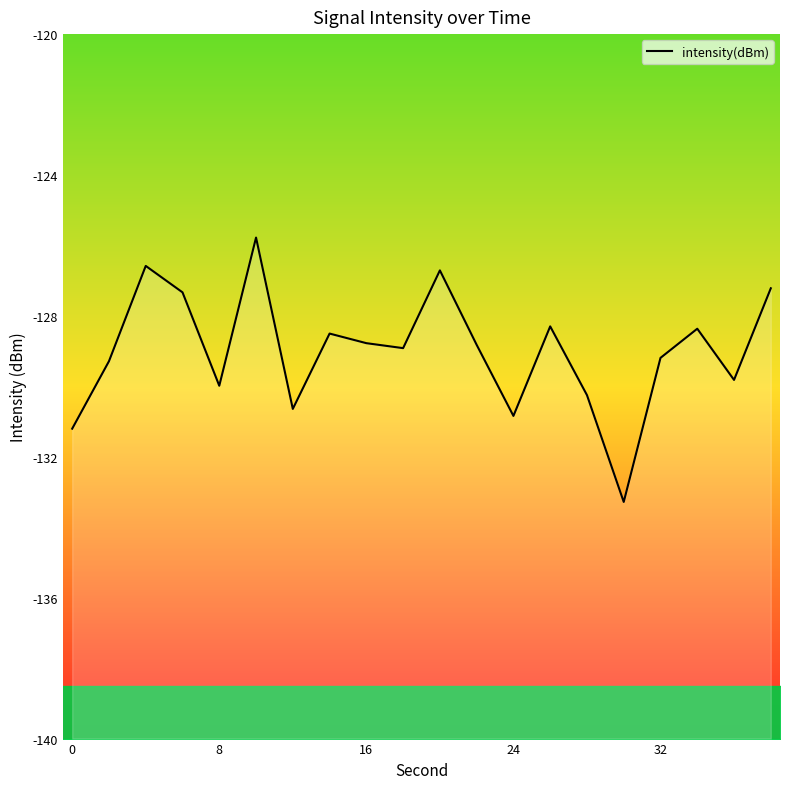

How many points are lower than both their immediate neighbors (excluding endpoints)?

6